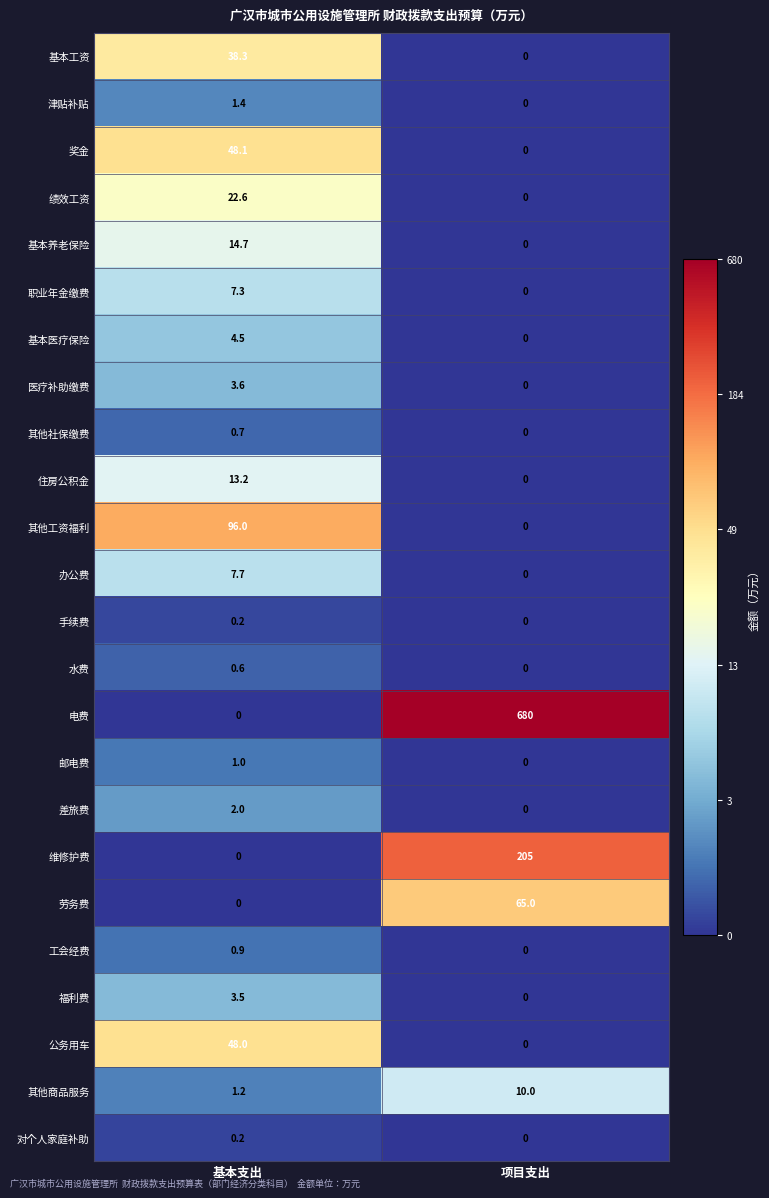

Which series changed the most between 基本支出 and 项目支出?

电费